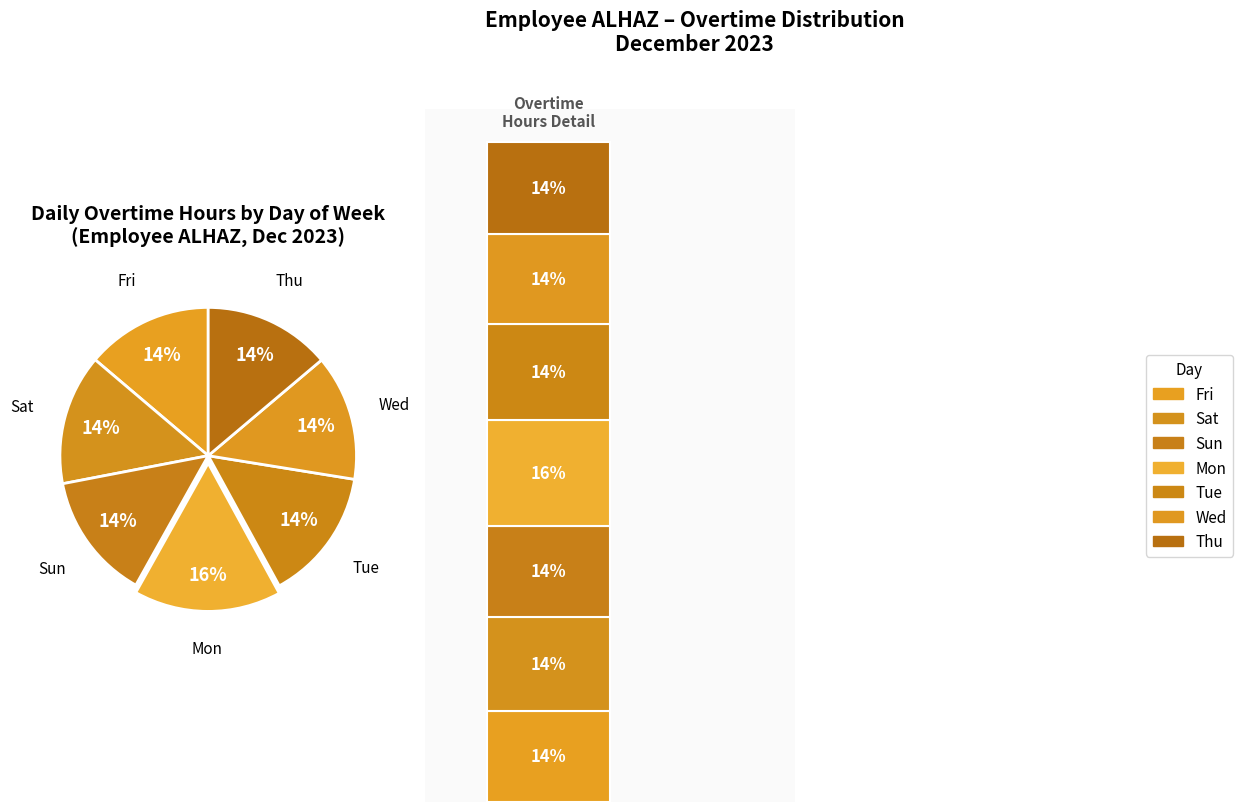

Does Fri account for over 50% of the chart?

No